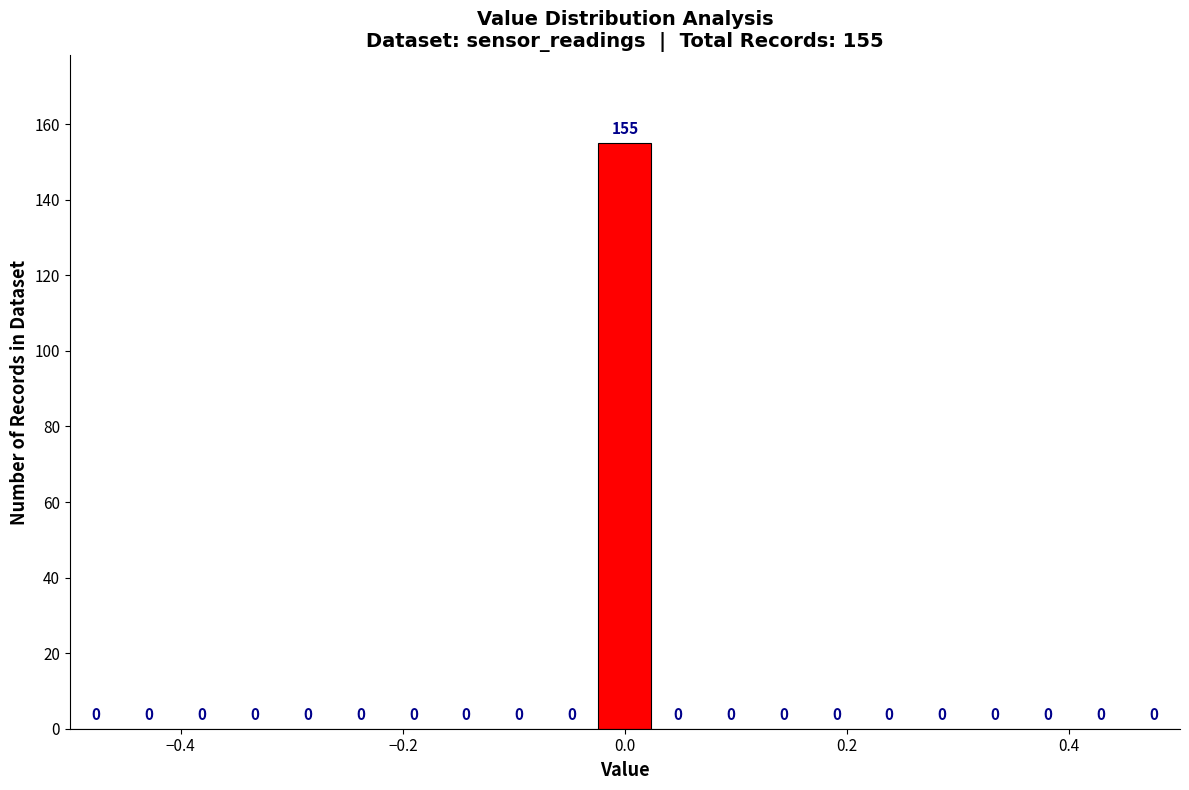

Around what value on the x-axis is the tallest bar? Give the approximate position of its centre, as read against the axis.

0.00